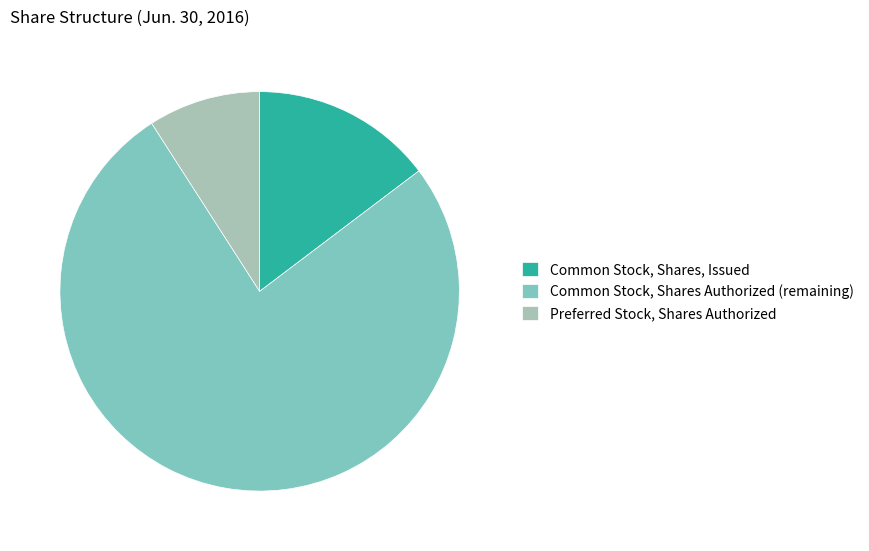

Is there any slice that represents more than half of the pie?

Yes